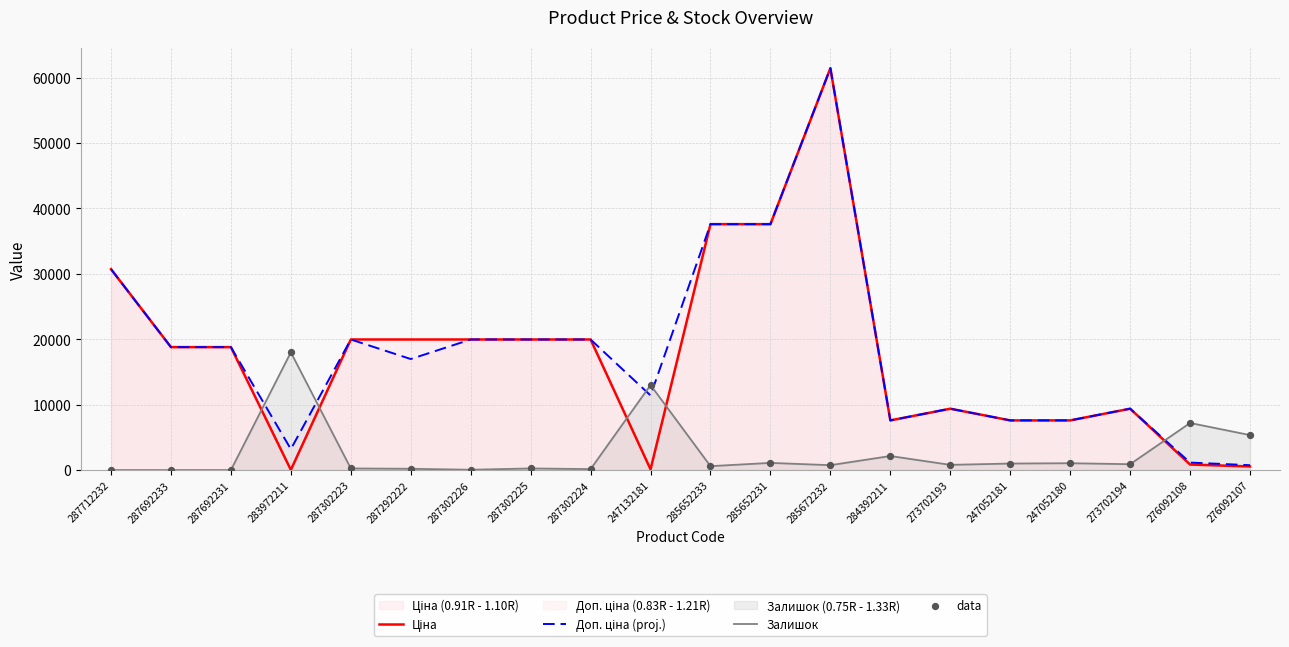

What are all the series names shown in the legend?

Ціна, Доп. ціна (proj.), Залишок, data